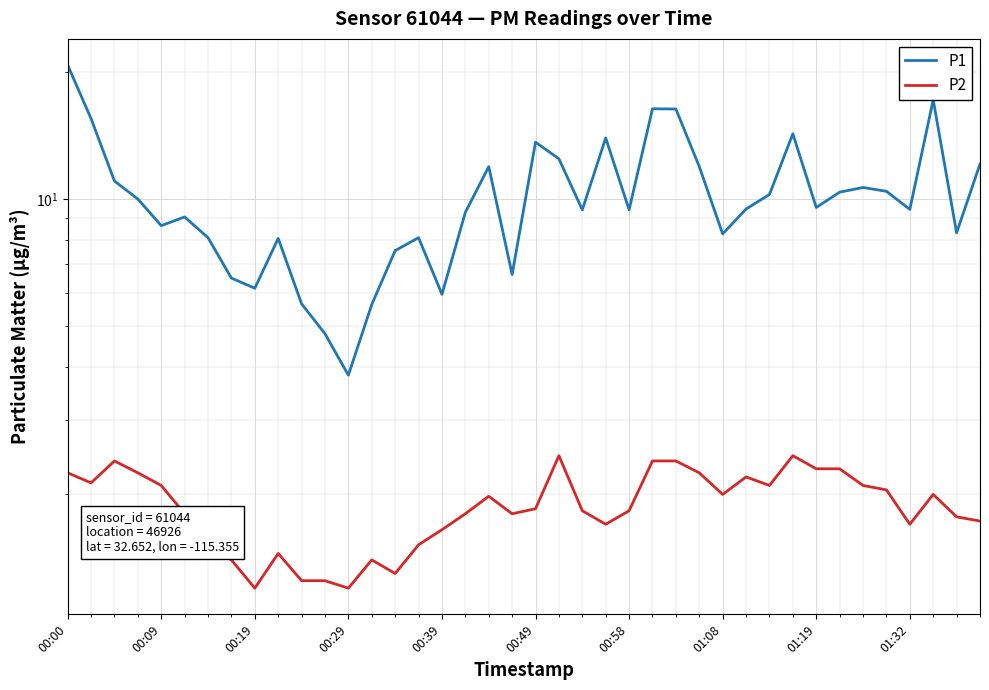

True or false: P1 and P2 intersect in this chart.

False